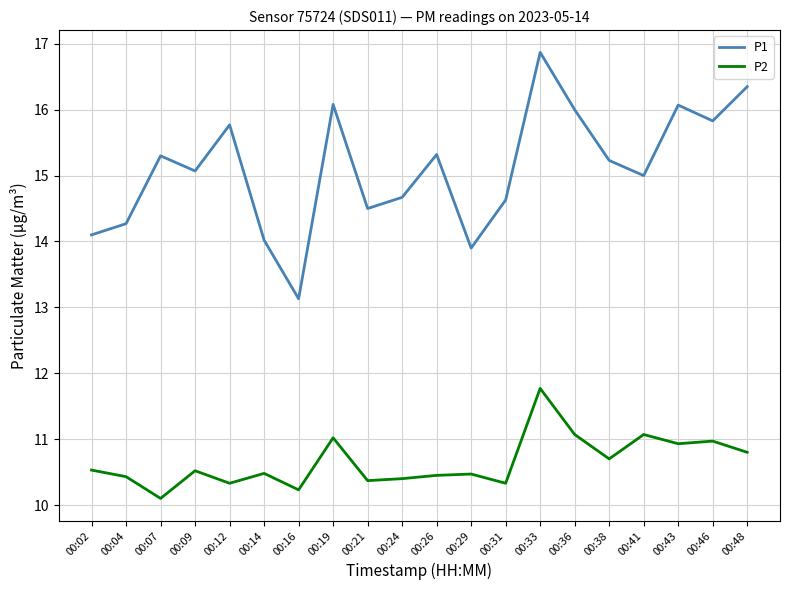

Where is P2 nearest to the value 10?

00:07